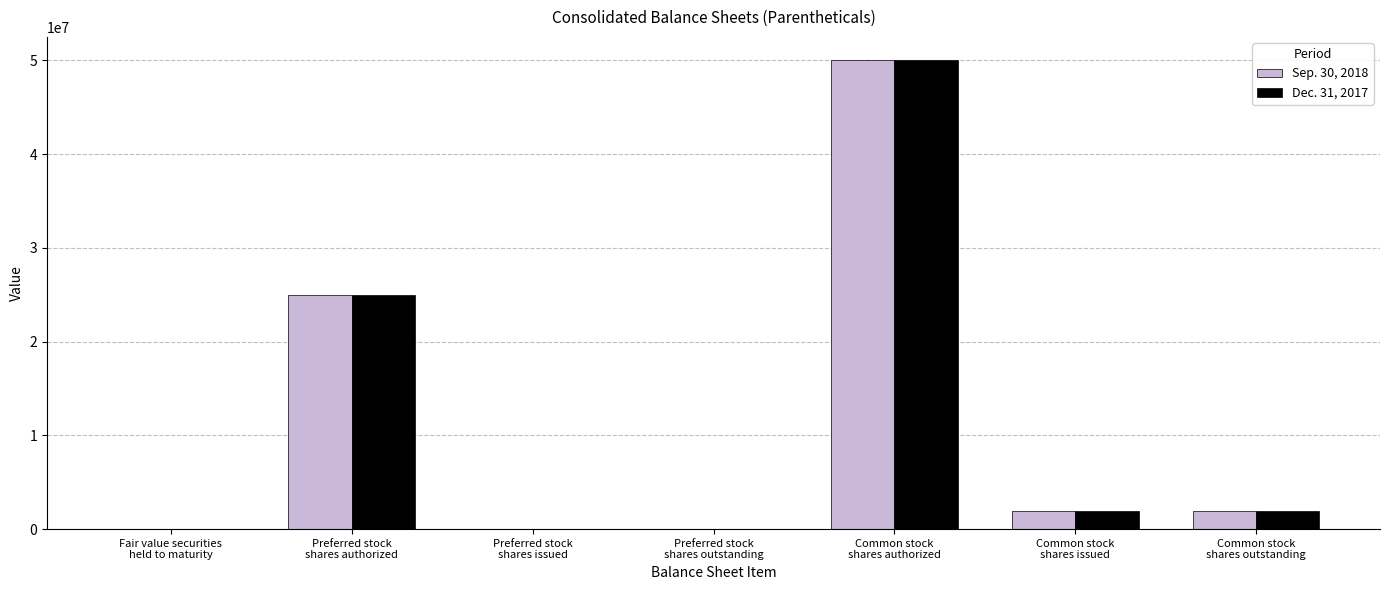

Where is Dec. 31, 2017 nearest to the value 25000000?

Preferred stock
shares authorized